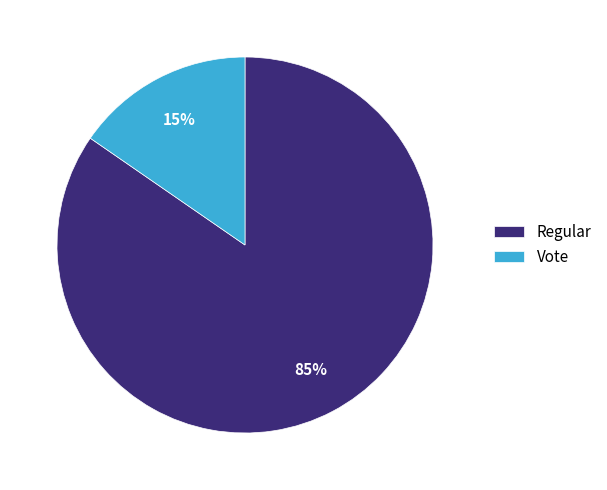

Do Vote and Regular together represent more than half of the pie?

Yes